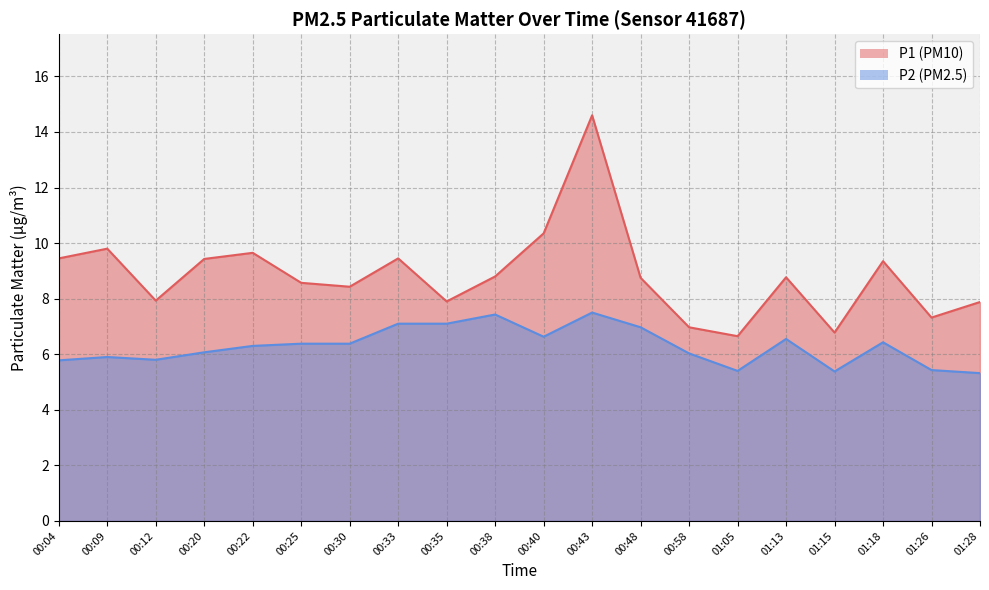

What is the difference between the highest and lowest values at 01:15?

1.4